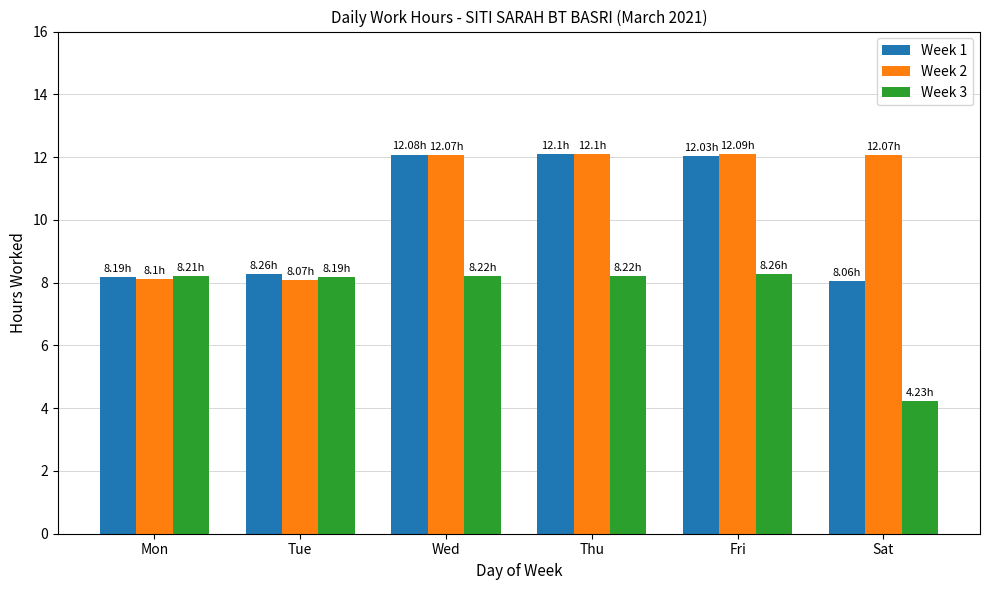

At which label does Week 1 reach its minimum?

Sat